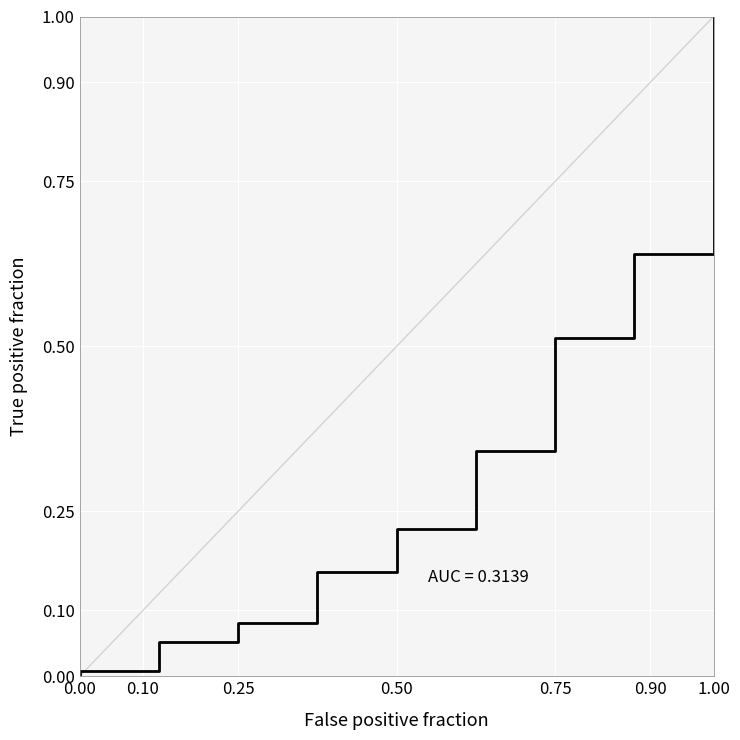

The chart shows a value of 0.1 at 0.50. True or false?

False